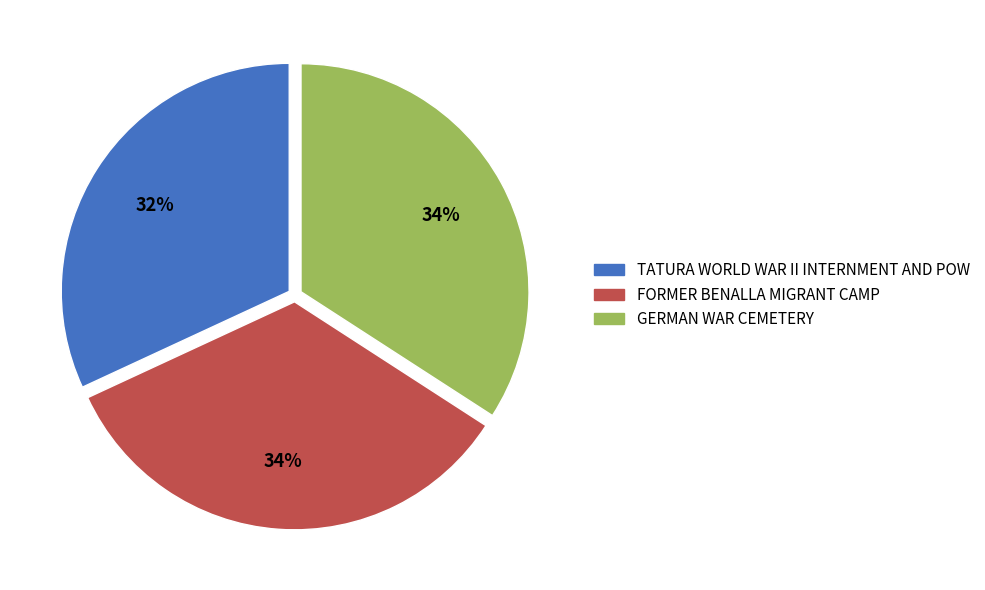

Which has a higher value, FORMER BENALLA MIGRANT CAMP or TATURA WORLD WAR II INTERNMENT AND POW?

FORMER BENALLA MIGRANT CAMP